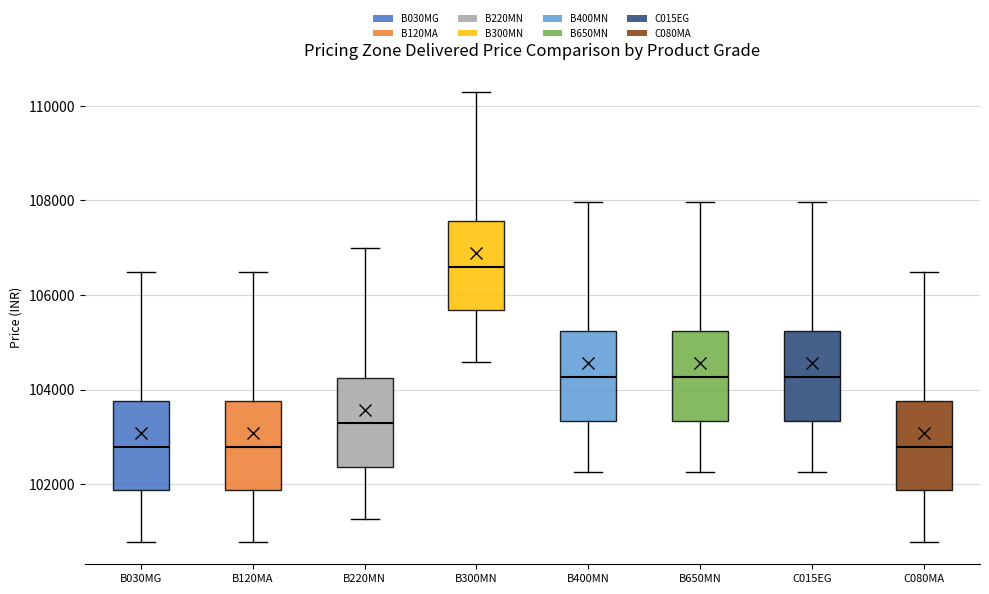

Where does the lower whisker of the box for B400MN end on the y-axis? The values are not printed on the chart, so give them approximately, as read against the axis.

102200